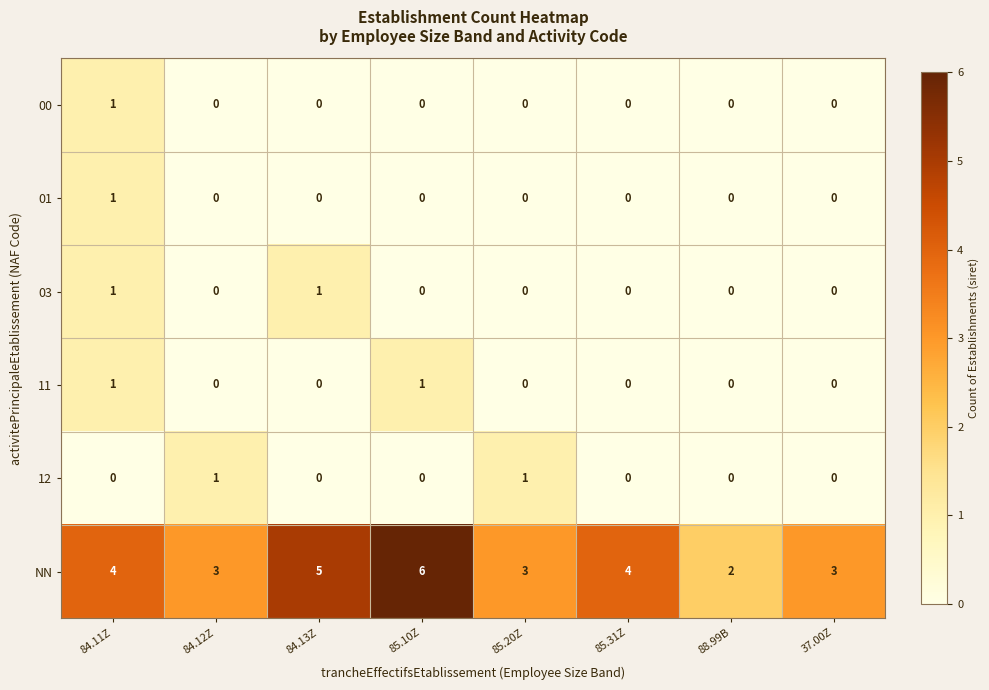

Is the value of 11 at 85.20Z greater than the value of NN at 85.20Z?

No